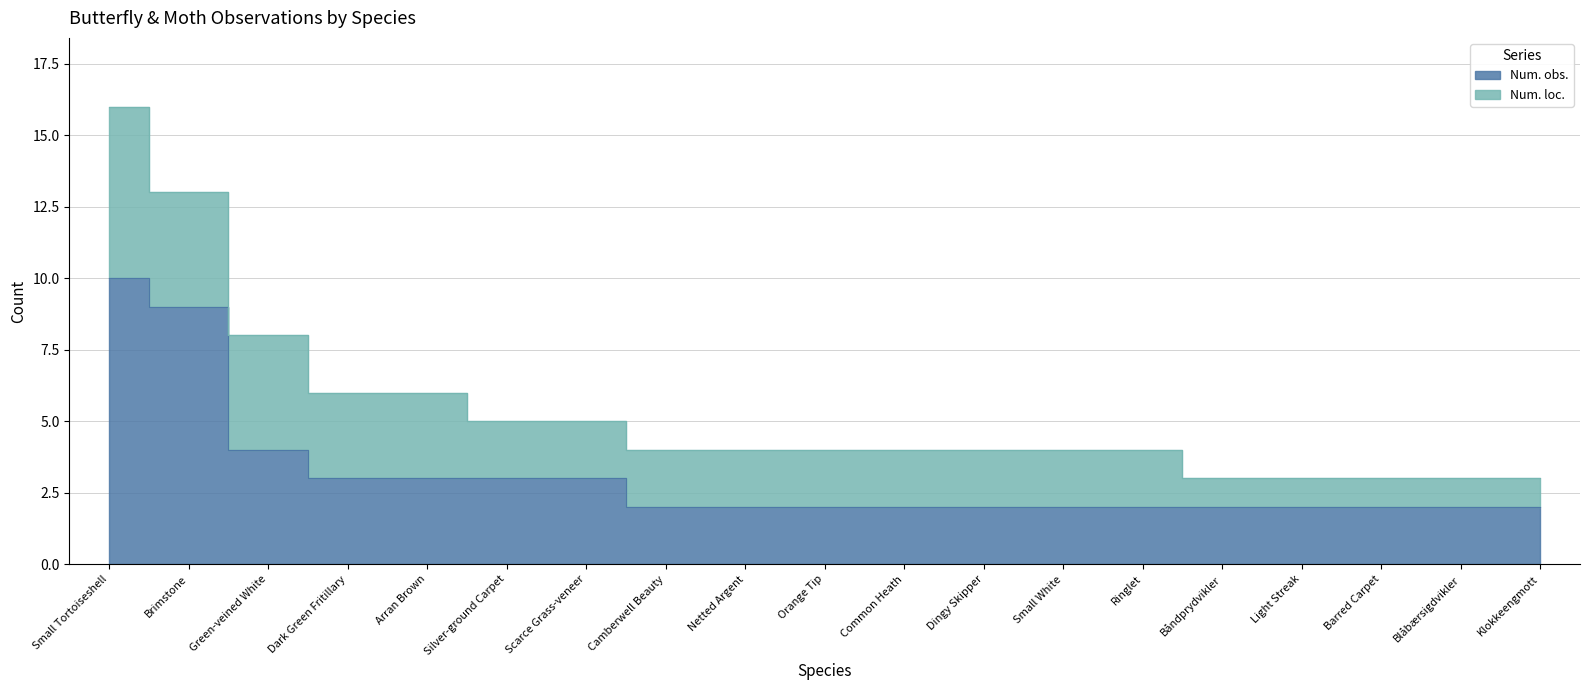

What is the value of the 7th point from the left?

3